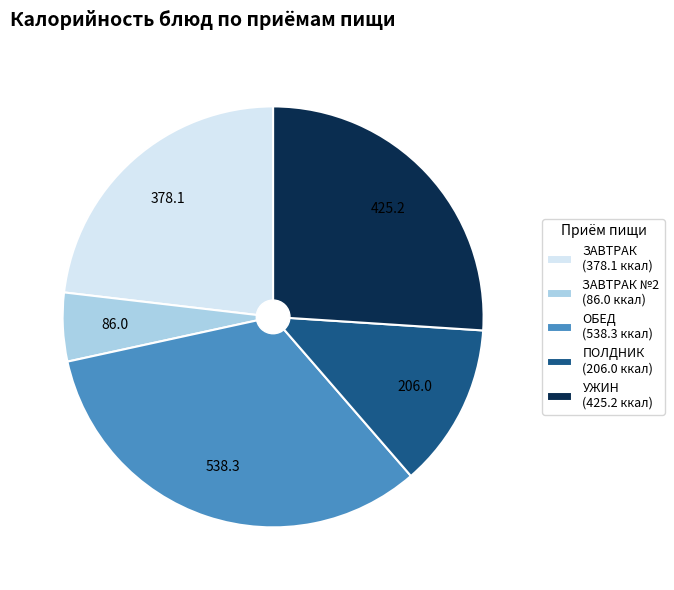

Is there any slice that represents more than half of the pie?

No